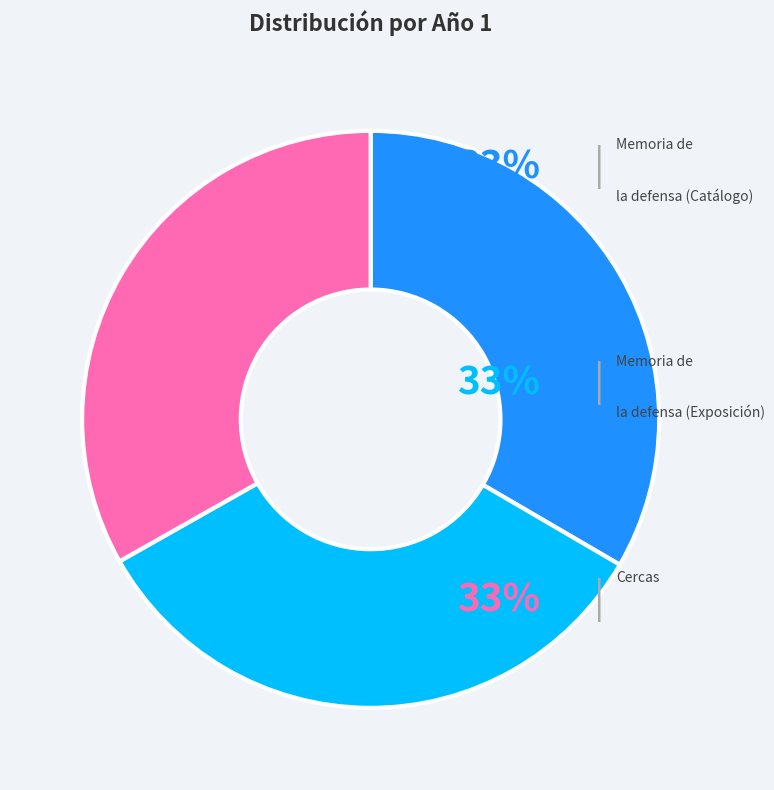

Is there any slice that represents more than half of the pie?

No